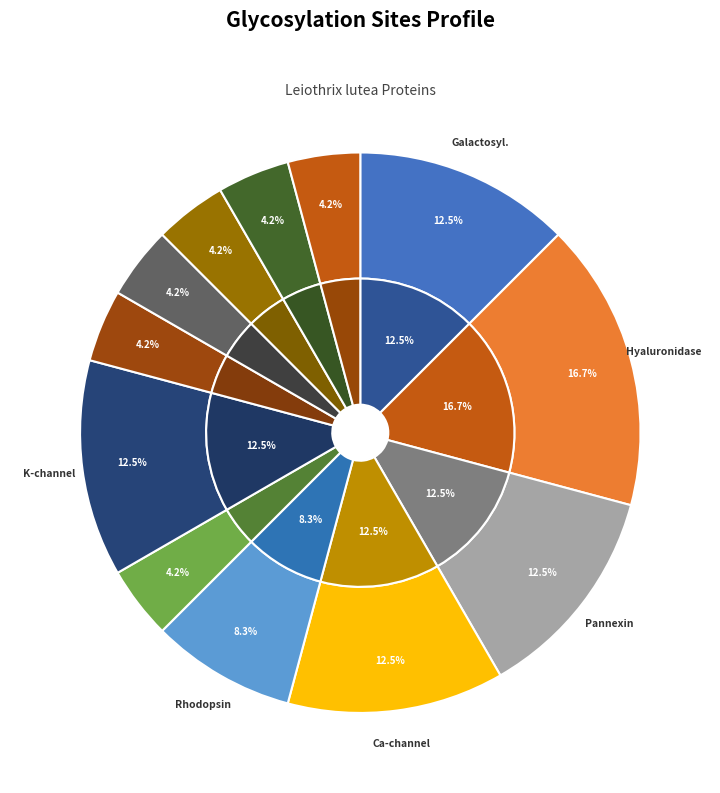

Do P2X purinoceptor and AMD monooxygenase together represent more than half of the pie?

No